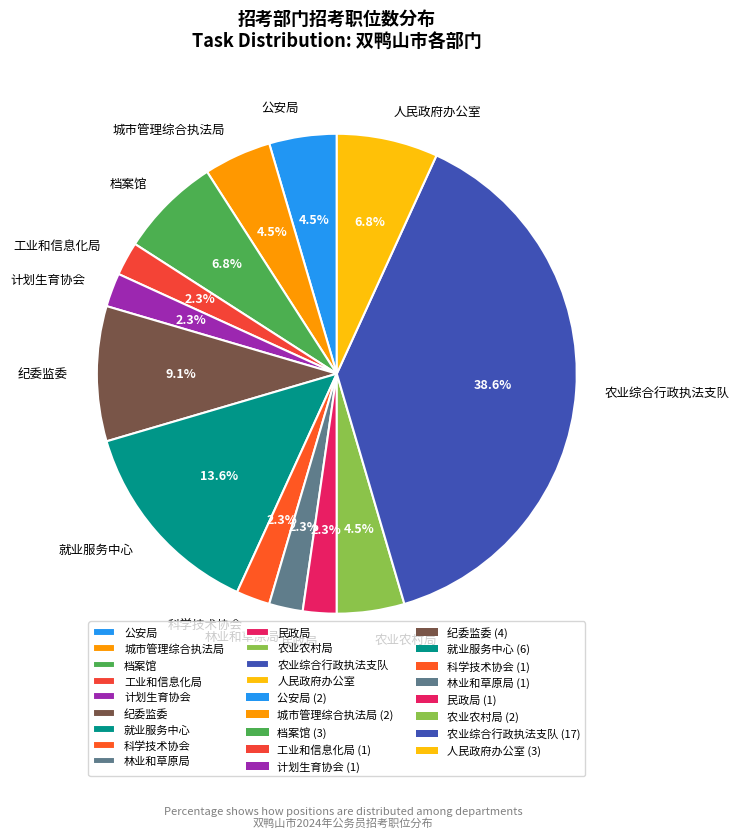

What portion of the pie excludes 公安局?

95.5%